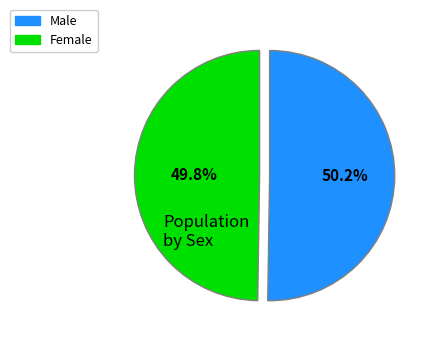

To the nearest percent, what percentage of the pie is Female?

50%